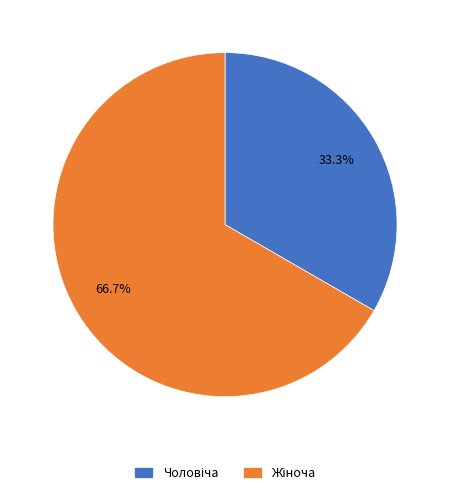

How many segments does this pie chart have?

2